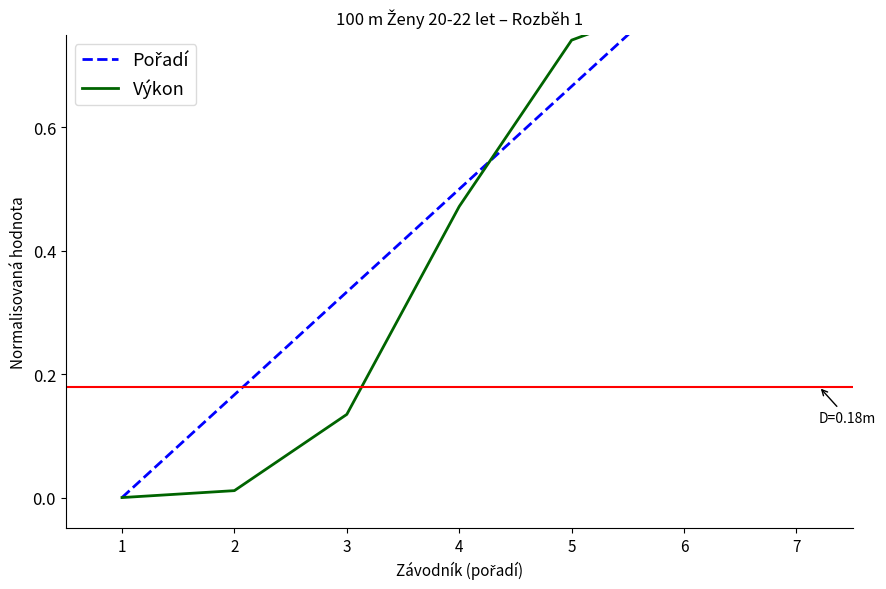

How many times do Pořadí and Výkon cross each other?

2